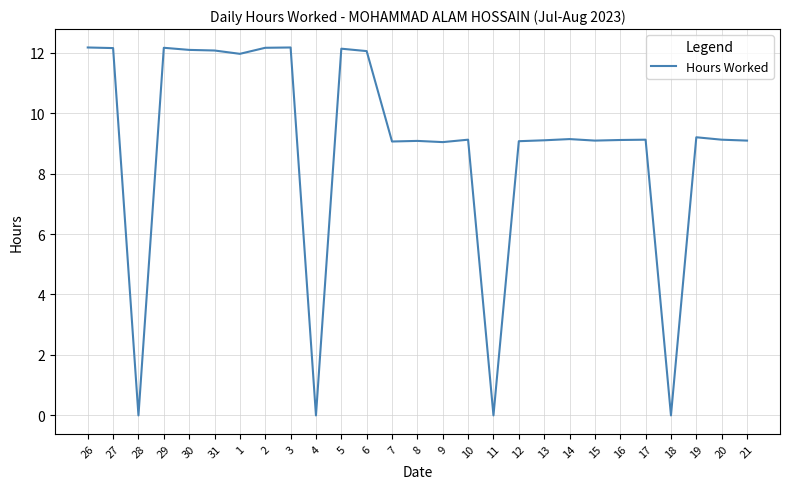

Is it true that the value at 10 is 9.1?

True